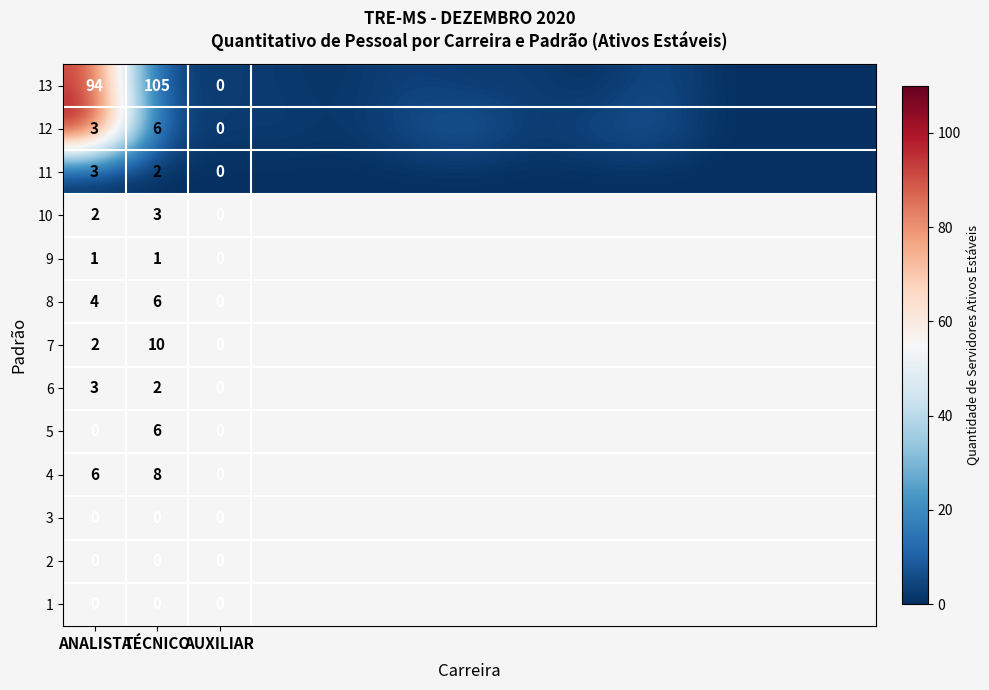

At TÉCNICO, list the series in order from smallest to largest.

11, 12, 13